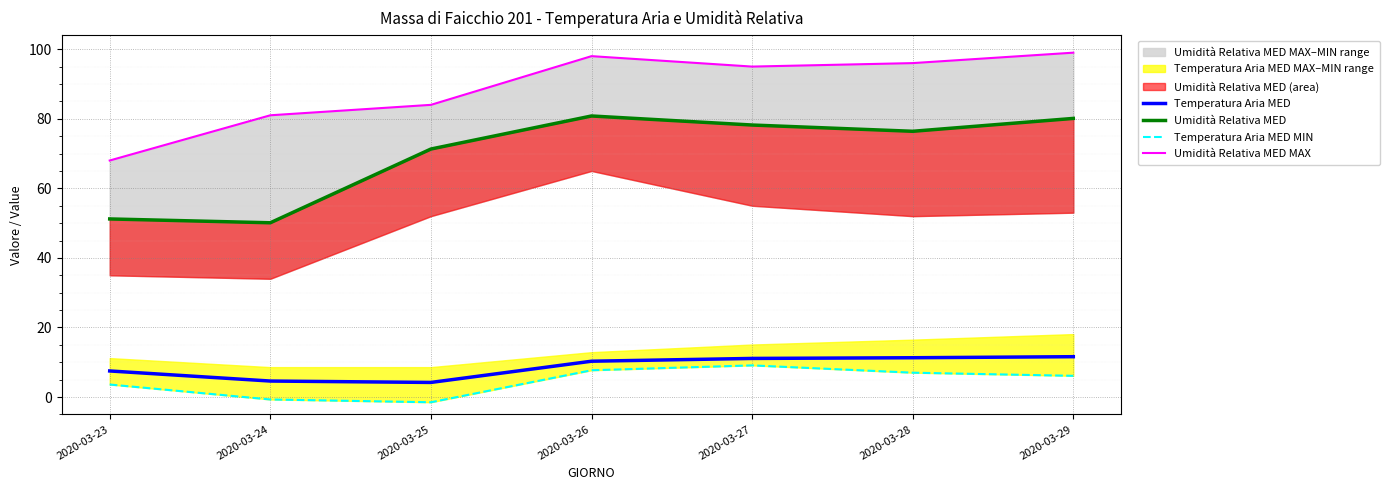

The value of Temperatura Aria MED at 2020-03-25 is 1.9. True or false?

False